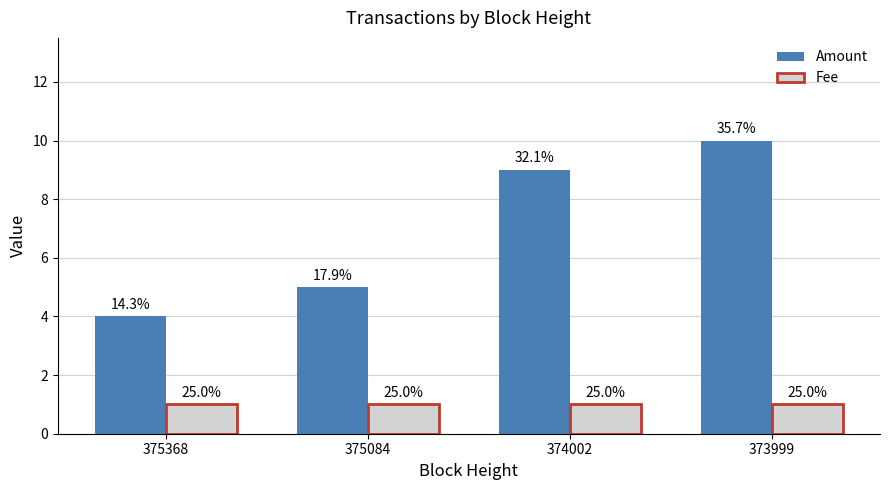

Reading left to right, list all the values displayed in this chart.

Amount: 375368=4	375084=5	374002=9	373999=10
Fee: 375368=1	375084=1	374002=1	373999=1